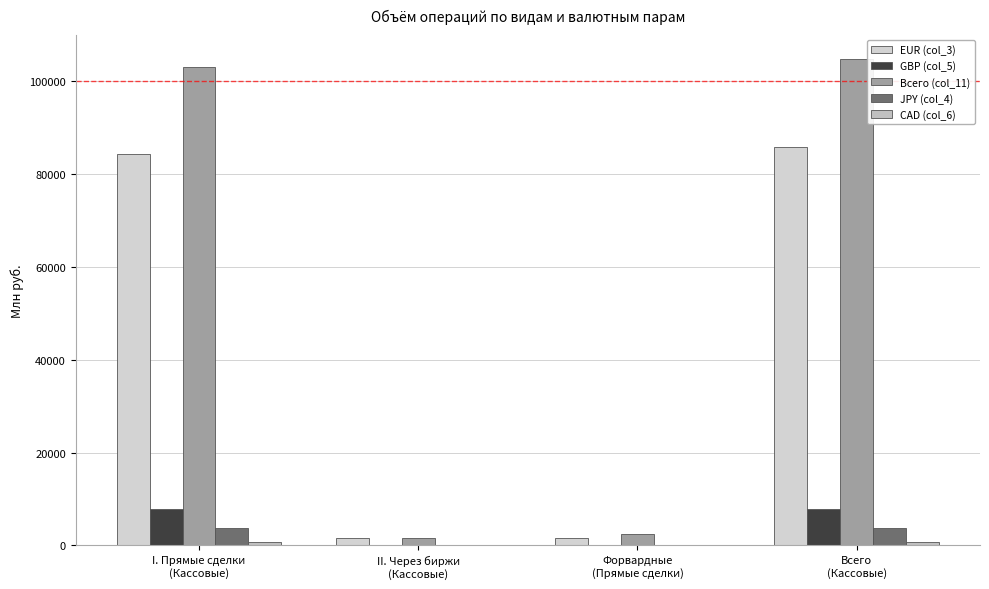

Rank the categories by GBP (col_5) value from highest to lowest.

I. Прямые сделки
(Кассовые), Всего
(Кассовые), Форвардные
(Прямые сделки), II. Через биржи
(Кассовые)